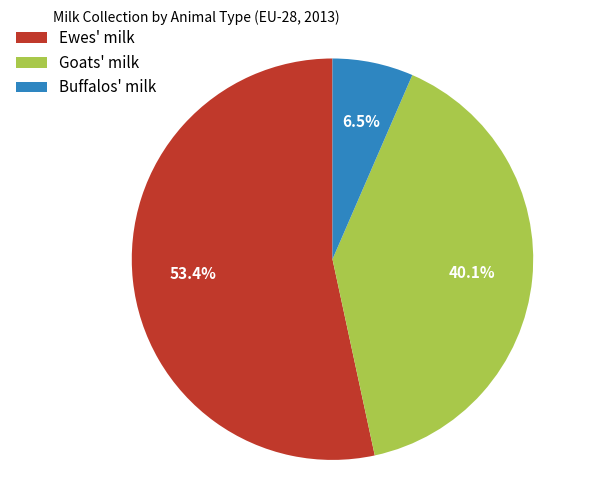

Rank the categories by value from lowest to highest.

Buffalos' milk, Goats' milk, Ewes' milk